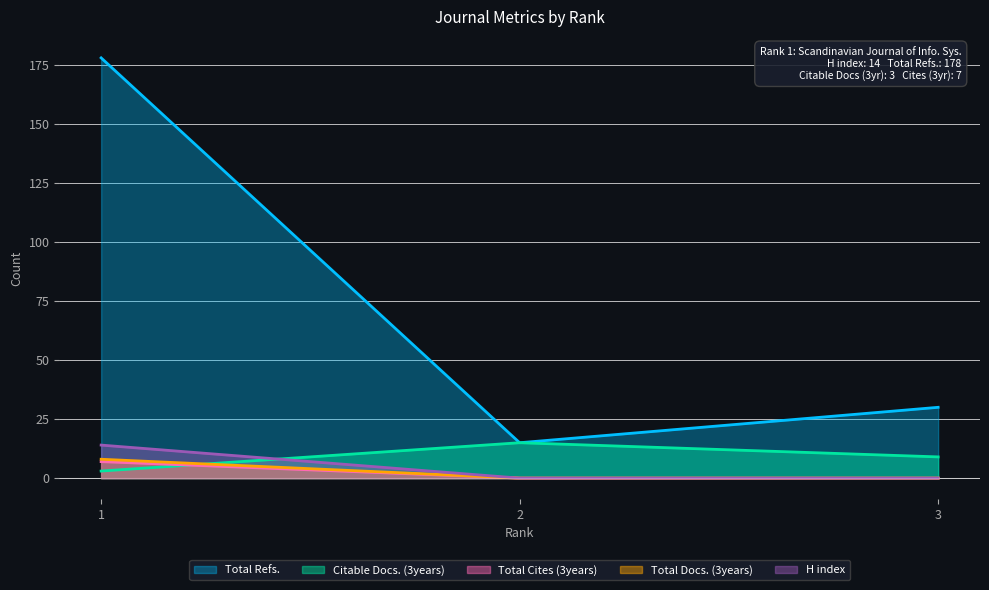

Is it true that Total Cites (3years) equals -6 at 3?

False